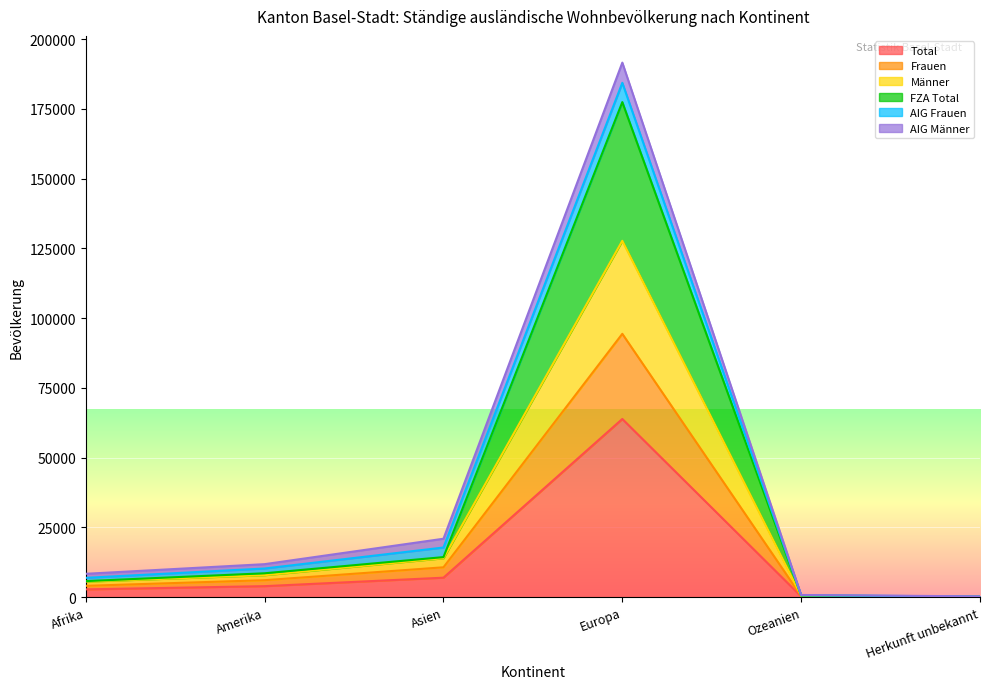

At how many categories does at least one series exceed 63340?

1